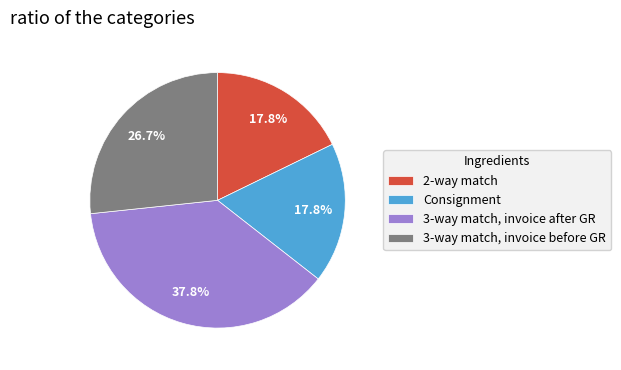

Does 3-way match, invoice after GR account for over 50% of the chart?

No